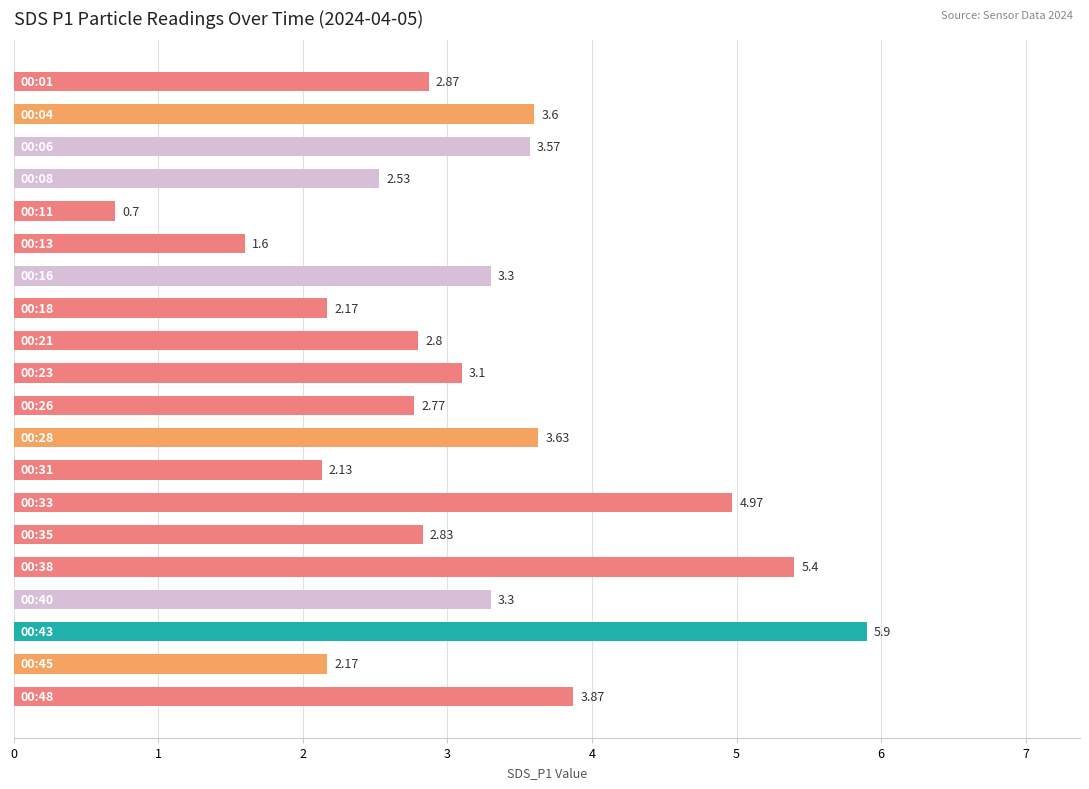

What is the sum of all values?

63.2